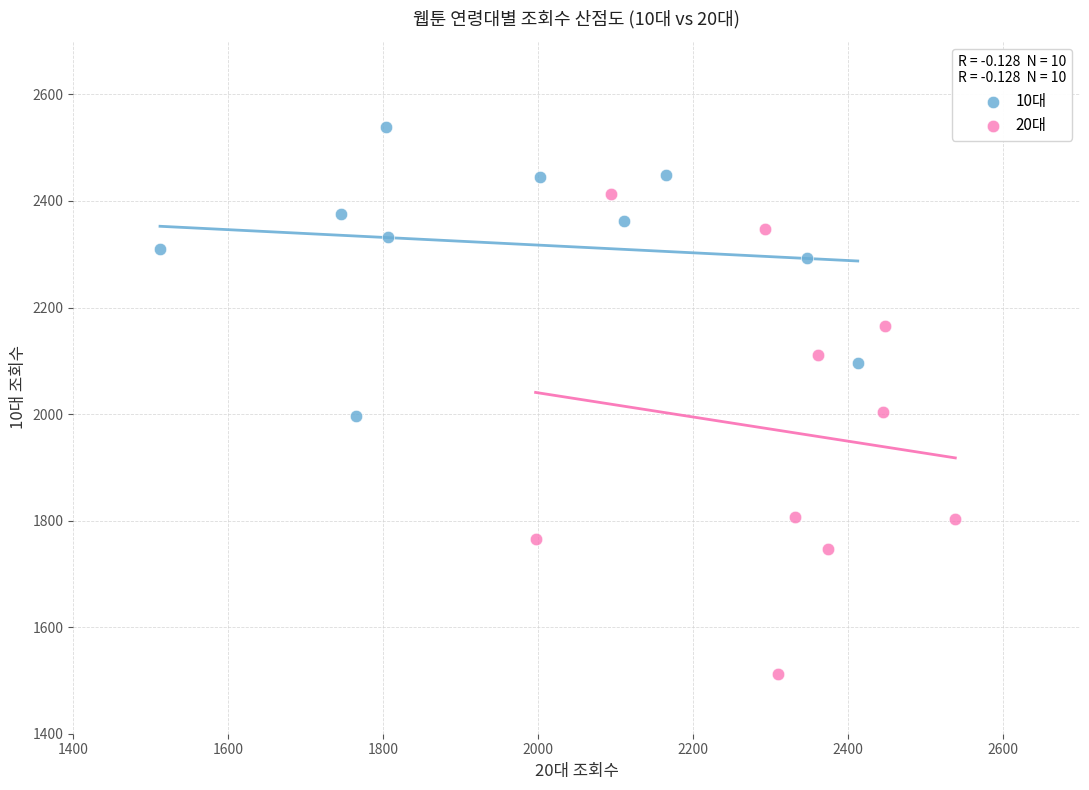

Which series reaches the minimum Y coordinate?

20대